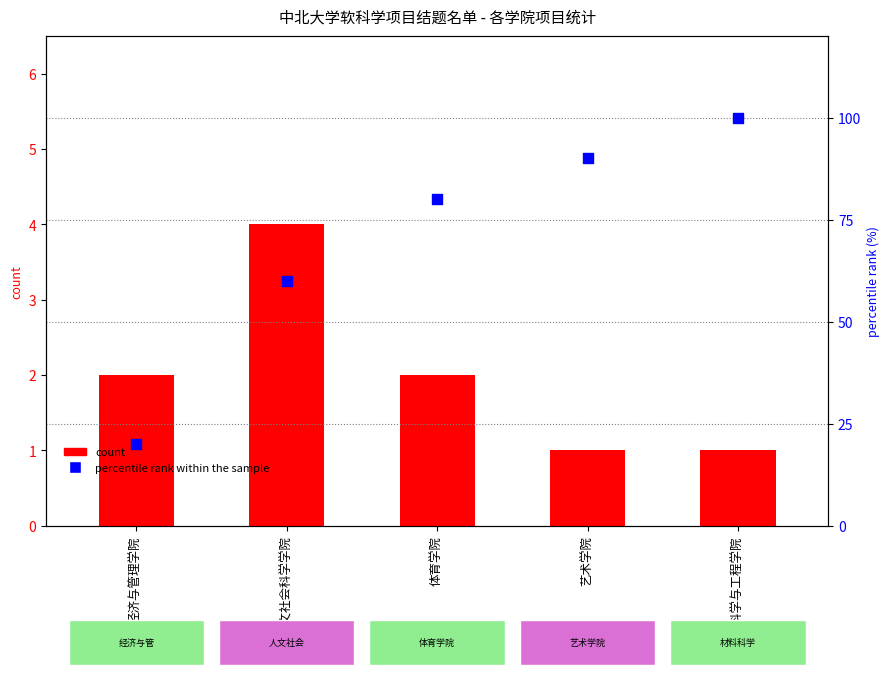

At which category is the sum across all series the highest?

材料科学与工程学院